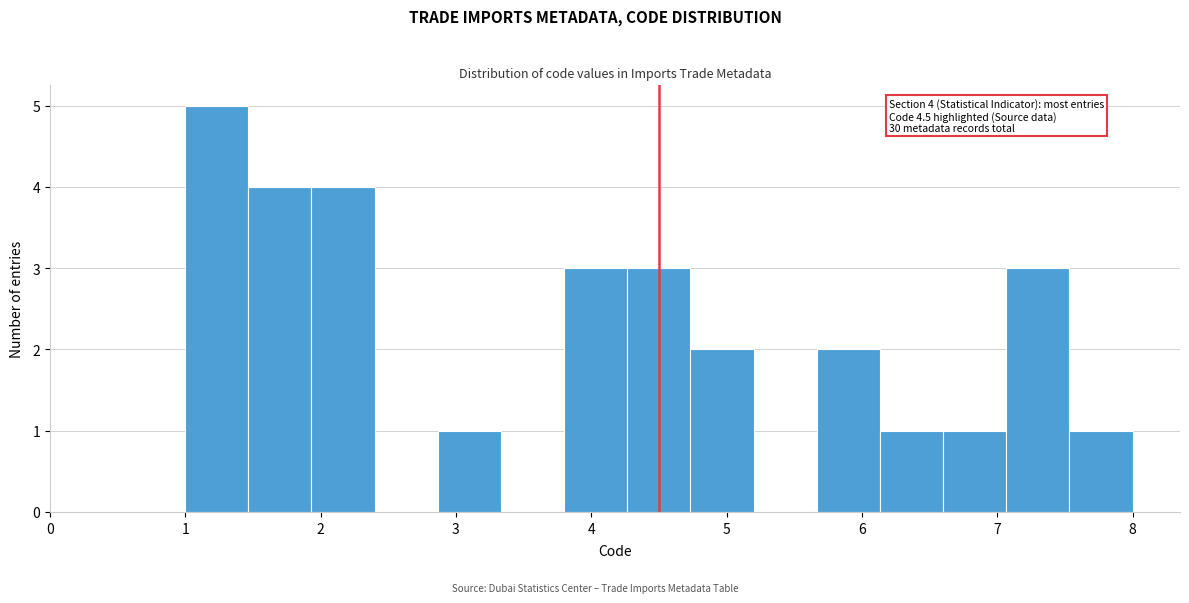

Which range on the x-axis has the tallest bar?

1.0 to 1.5